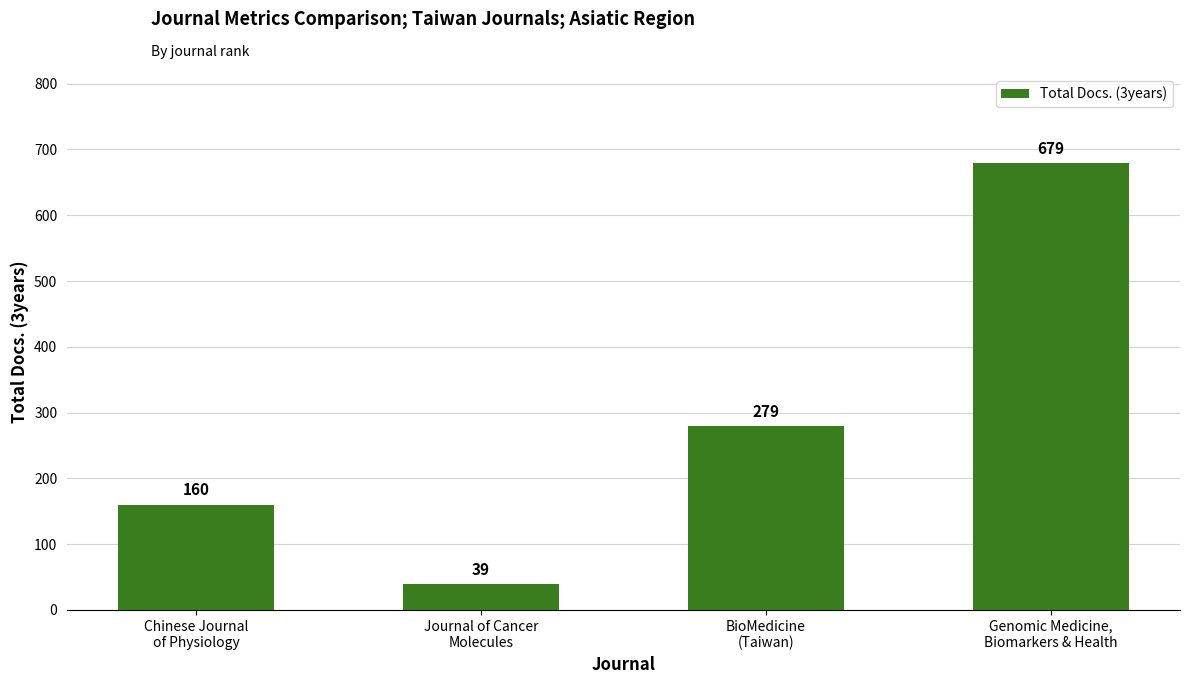

Where is the data nearest to the value 359?

BioMedicine
(Taiwan)